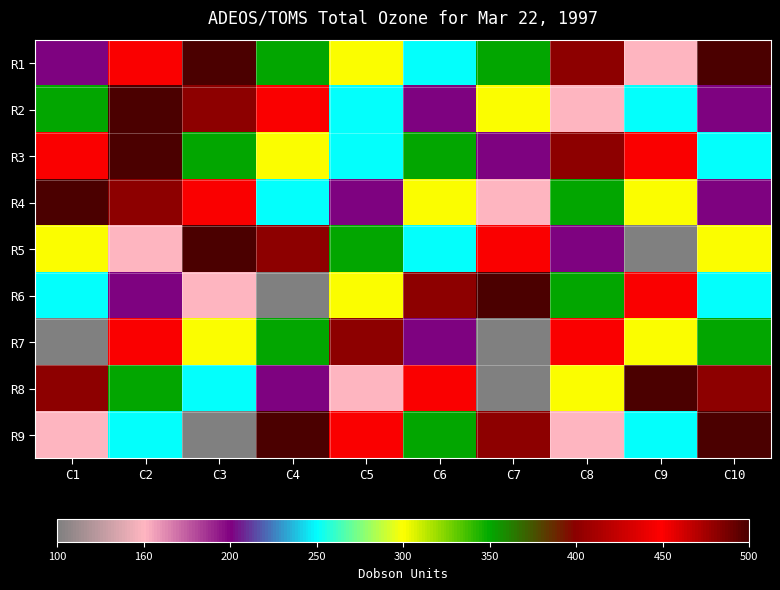

What is the difference between the highest and lowest values at C8?

6